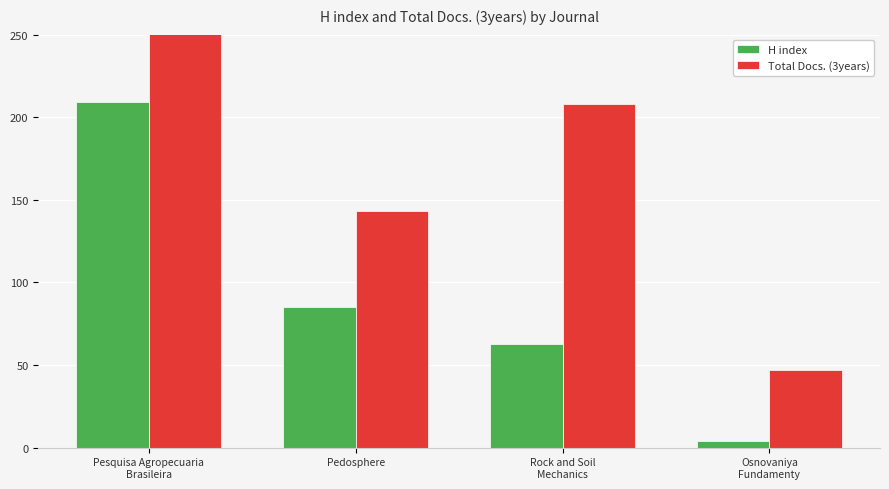

Which category has the highest value across all series?

Pesquisa Agropecuaria
Brasileira